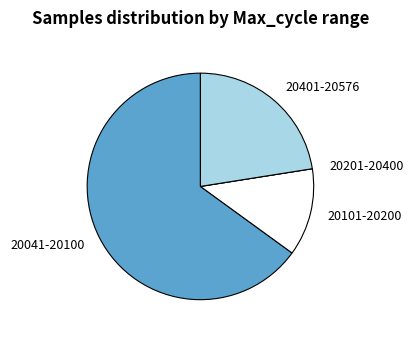

The 20041-20100 slice represents 51% of the pie. True or false?

False